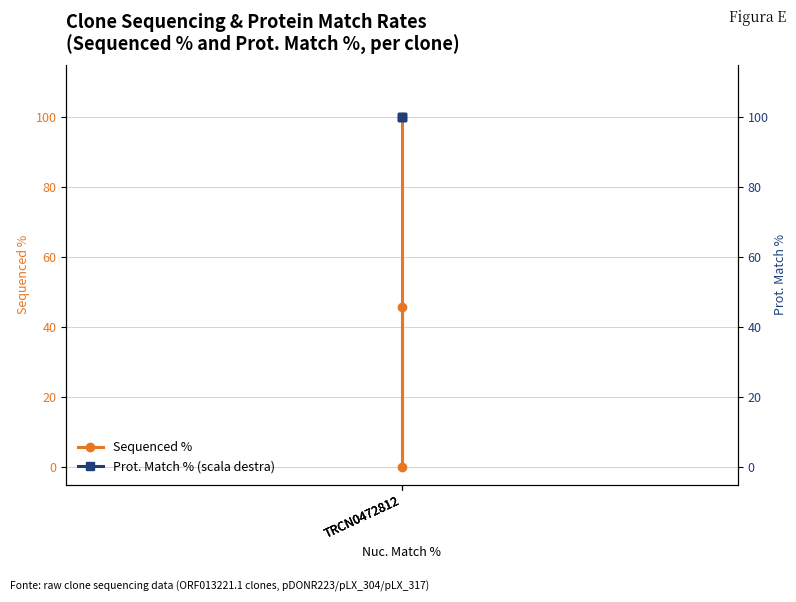

Rank the series at TRCN0472812 from lowest to highest value.

Sequenced %, Prot. Match % (scala destra)